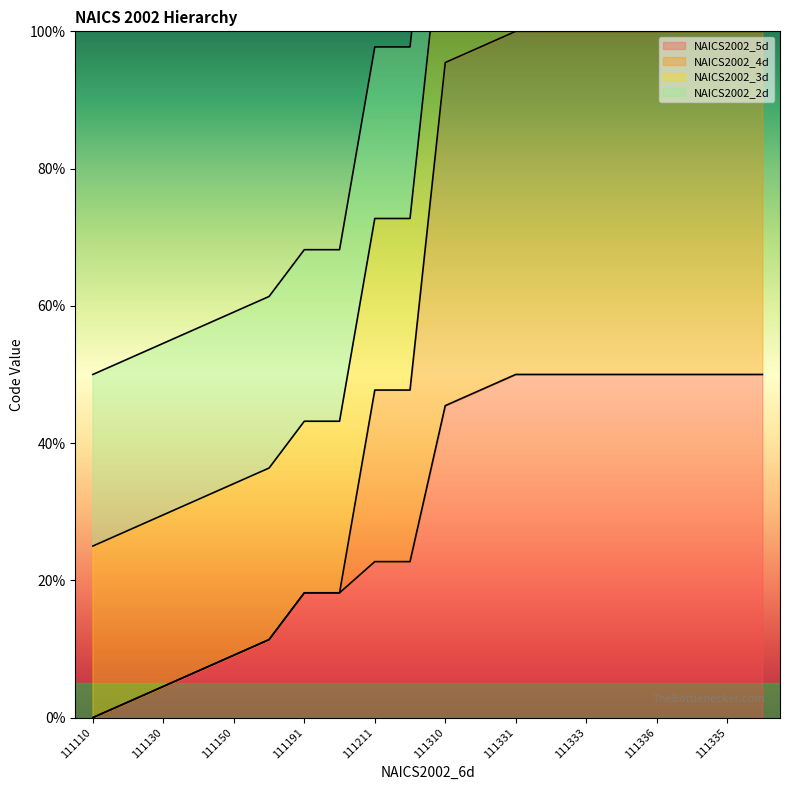

At which label does NAICS2002_4d first exceed 95?

111310